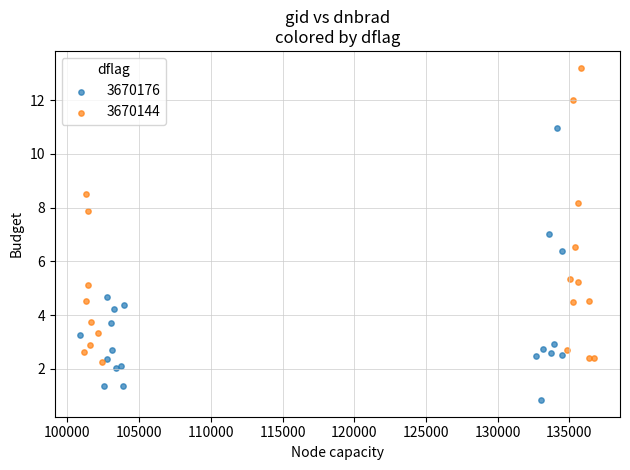

What are all the series names shown in the legend?

3670176, 3670144